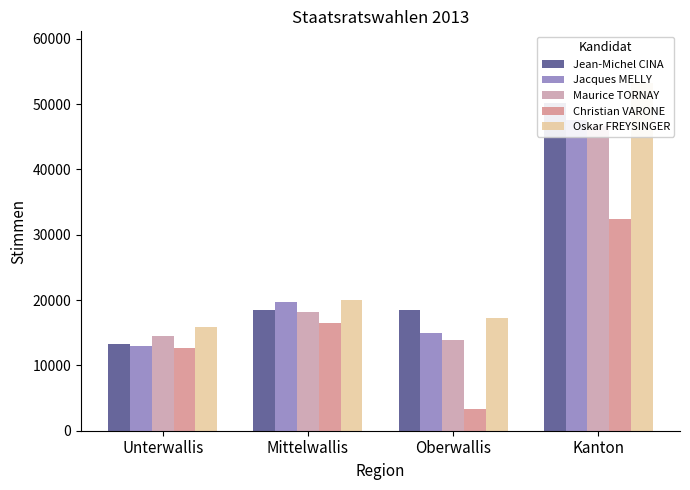

Reading right to left, what are all the values shown in this chart?

Jean-Michel CINA: 50256	18540	18508	13208
Jacques MELLY: 47589	14968	19653	12968
Maurice TORNAY: 46728	13942	18248	14538
Christian VARONE: 32422	3266	16432	12724
Oskar FREYSINGER: 53178	17249	20026	15903